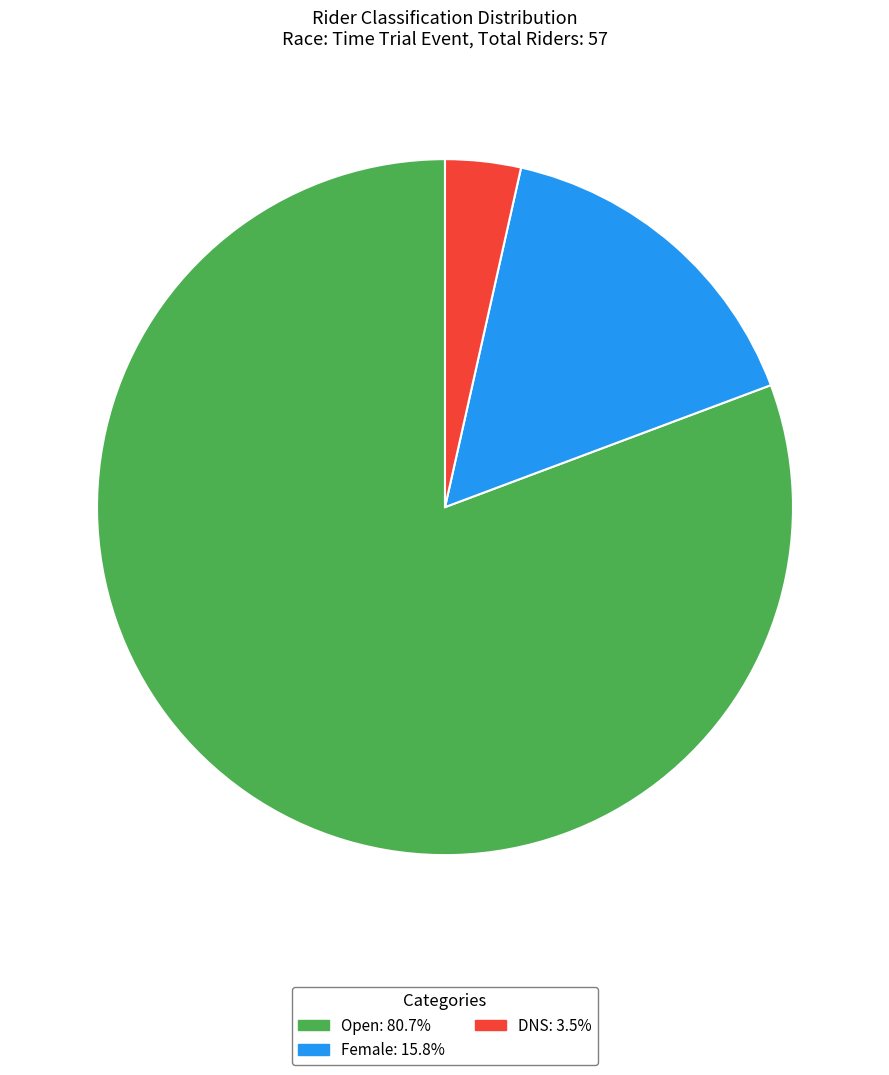

Which slice is the largest?

Open